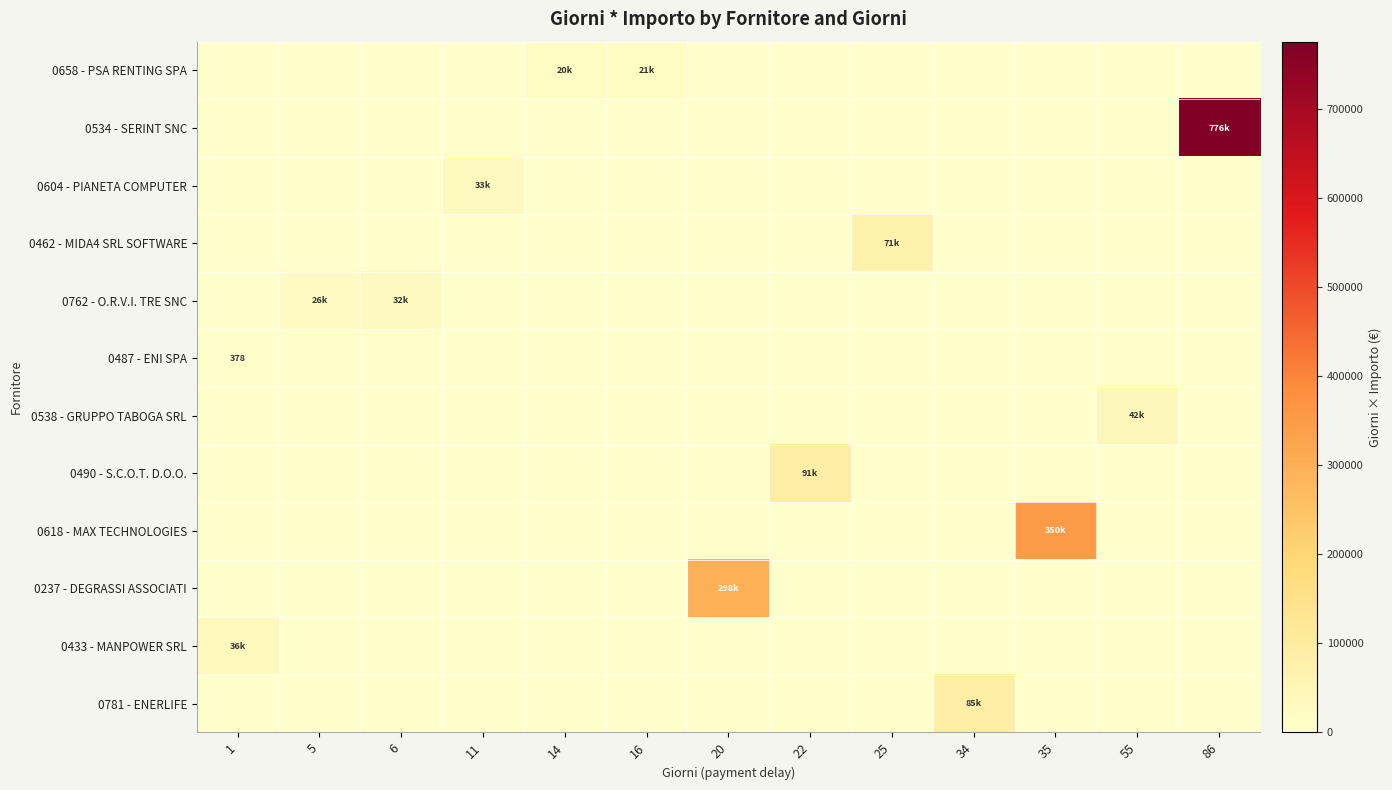

Count the number of data series in this chart.

12